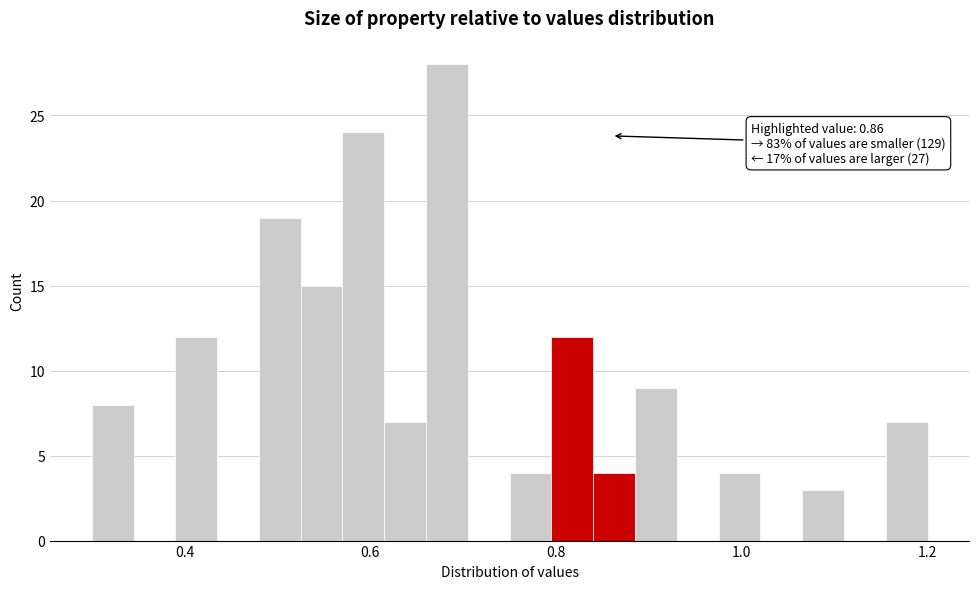

Around what value on the x-axis is the tallest bar? Give the approximate position of its centre, as read against the axis.

0.68